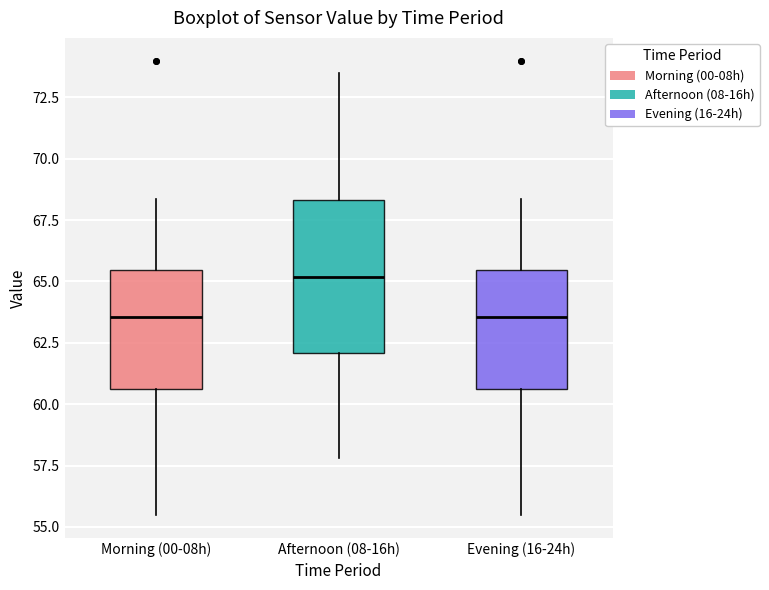

Reading left to right, transcribe this box plot: for each box, give where its median line is, the range the box spans, and where its two whiskers end, as read against the y-axis. The values are not printed on the chart, so give them approximately, as read against the axis.

Morning (00-08h): median 63.5, box 60.5 to 65.5, whiskers 55.5 to 68.5
Afternoon (08-16h): median 65.0, box 62.0 to 68.5, whiskers 58.0 to 73.5
Evening (16-24h): median 63.5, box 60.5 to 65.5, whiskers 55.5 to 68.5